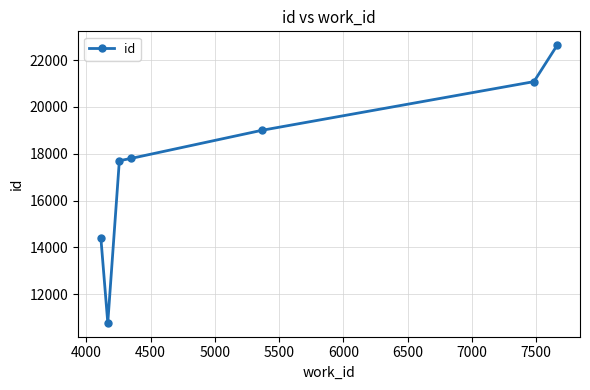

What is the difference between the maximum and minimum values?

11855